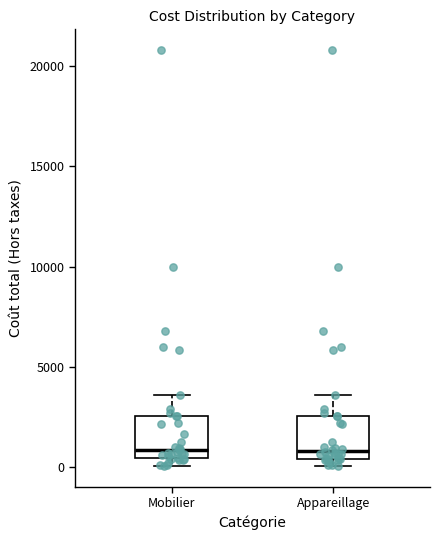

Reading left to right, read every box against the y-axis: the position of its median line, the range the box covers, and the ends of its whiskers. The values are not printed on the chart, so give them approximately, as read against the axis.

Mobilier: median 1000, box 500 to 2500, whiskers 0 to 3500
Appareillage: median 1000, box 500 to 2500, whiskers 0 to 3500